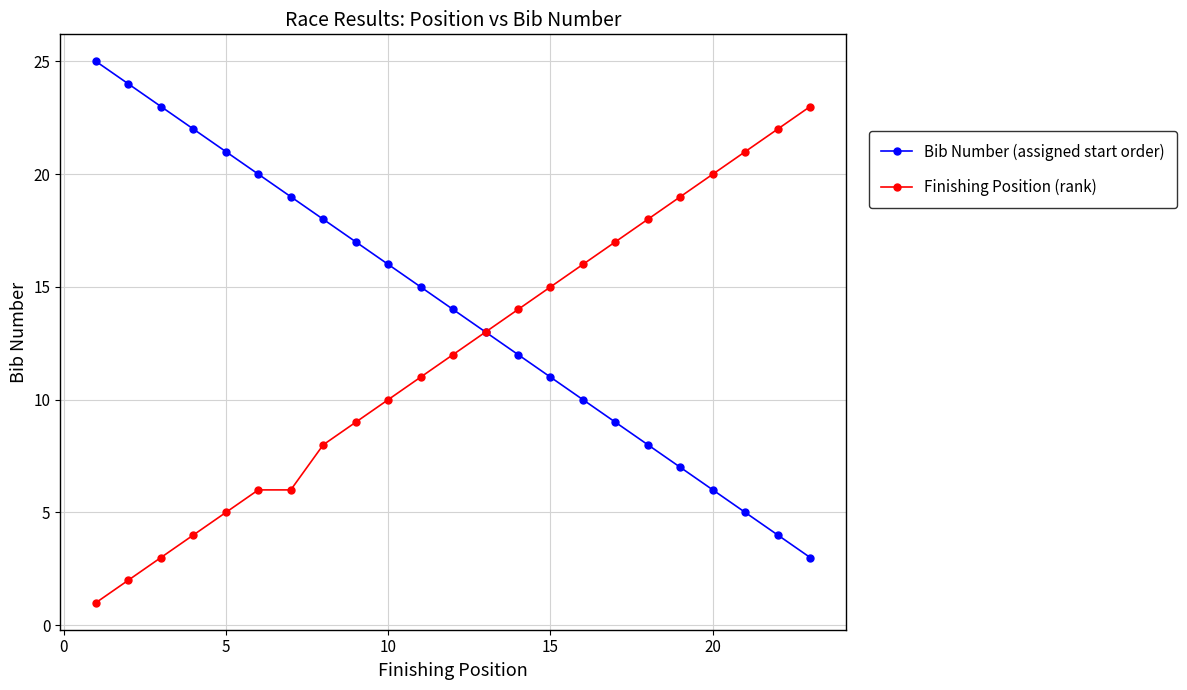

List the series in order of their peak value, highest first.

Bib Number (assigned start order), Finishing Position (rank)